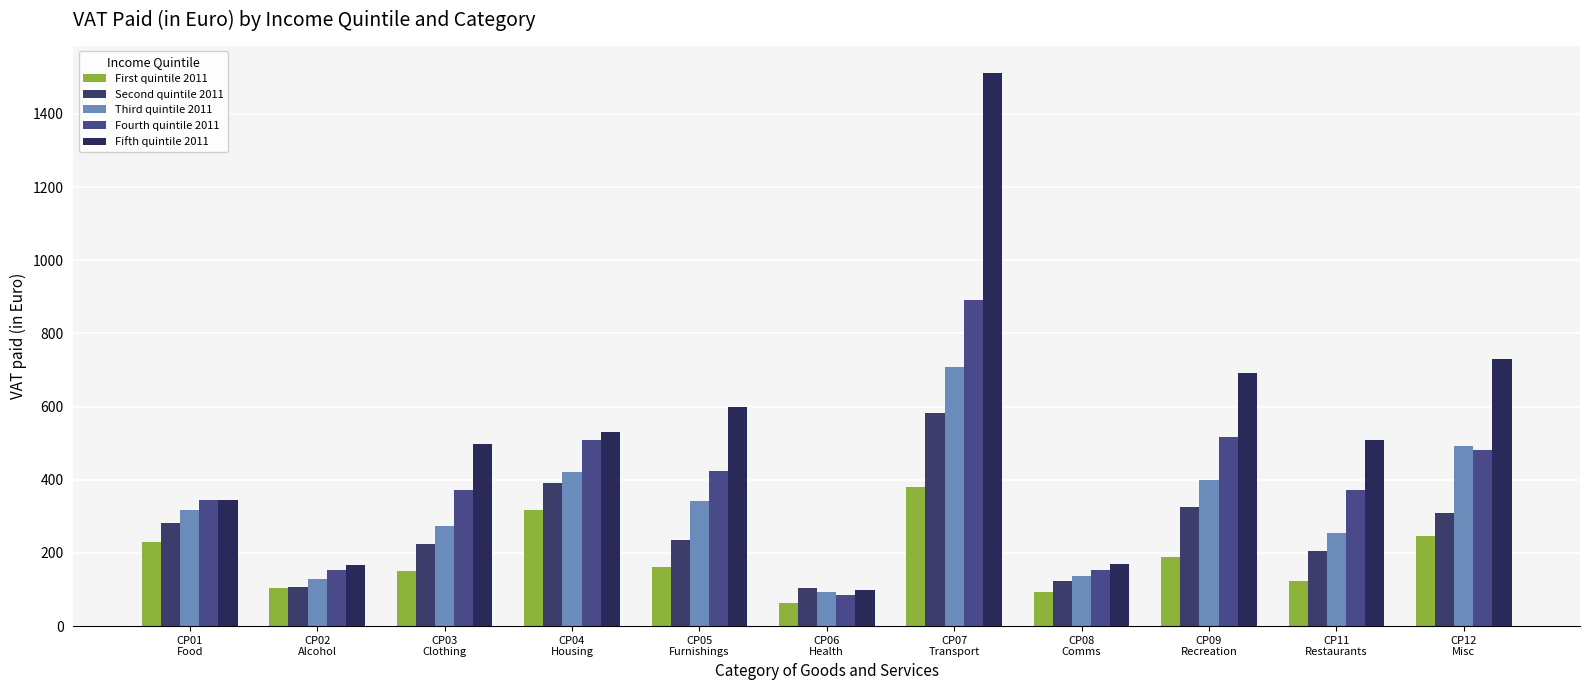

Reading left to right, extract all data points from this chart.

First quintile 2011: CP01
Food=228.8	CP02
Alcohol=104.2	CP03
Clothing=149.5	CP04
Housing=316.1	CP05
Furnishings=162.8	CP06
Health=64.5	CP07
Transport=381.3	CP08
Comms=93.8	CP09
Recreation=190.2	CP11
Restaurants=122.7	CP12
Misc=247.6
Second quintile 2011: CP01
Food=281.5	CP02
Alcohol=108.1	CP03
Clothing=224.1	CP04
Housing=390.3	CP05
Furnishings=236.1	CP06
Health=104.6	CP07
Transport=582.6	CP08
Comms=123.7	CP09
Recreation=324.3	CP11
Restaurants=204.6	CP12
Misc=309.5
Third quintile 2011: CP01
Food=318.4	CP02
Alcohol=128.2	CP03
Clothing=272.3	CP04
Housing=421.4	CP05
Furnishings=342.4	CP06
Health=91.9	CP07
Transport=708.9	CP08
Comms=137.5	CP09
Recreation=398.6	CP11
Restaurants=254.7	CP12
Misc=492.9
Fourth quintile 2011: CP01
Food=343.9	CP02
Alcohol=154.5	CP03
Clothing=372.1	CP04
Housing=508.6	CP05
Furnishings=423.1	CP06
Health=84.7	CP07
Transport=891.5	CP08
Comms=152.7	CP09
Recreation=518.1	CP11
Restaurants=373.1	CP12
Misc=480.7
Fifth quintile 2011: CP01
Food=344.8	CP02
Alcohol=167.1	CP03
Clothing=499.1	CP04
Housing=529.2	CP05
Furnishings=597.6	CP06
Health=98.8	CP07
Transport=1511.1	CP08
Comms=170.1	CP09
Recreation=691.4	CP11
Restaurants=509.8	CP12
Misc=730.7